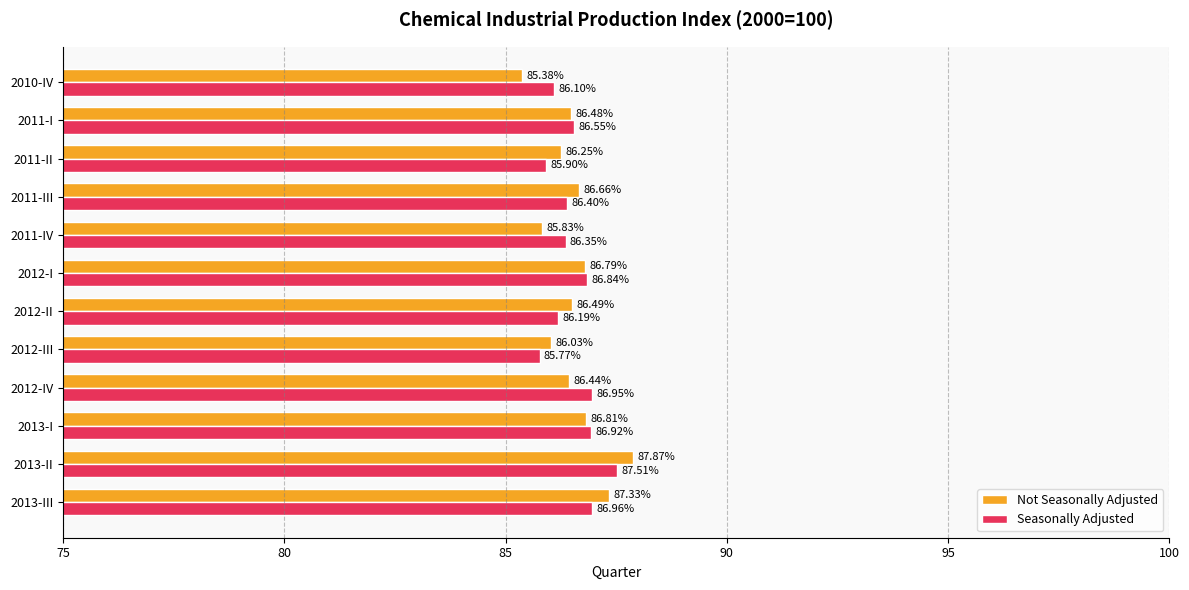

What are all the series names shown in the legend?

Not Seasonally Adjusted, Seasonally Adjusted